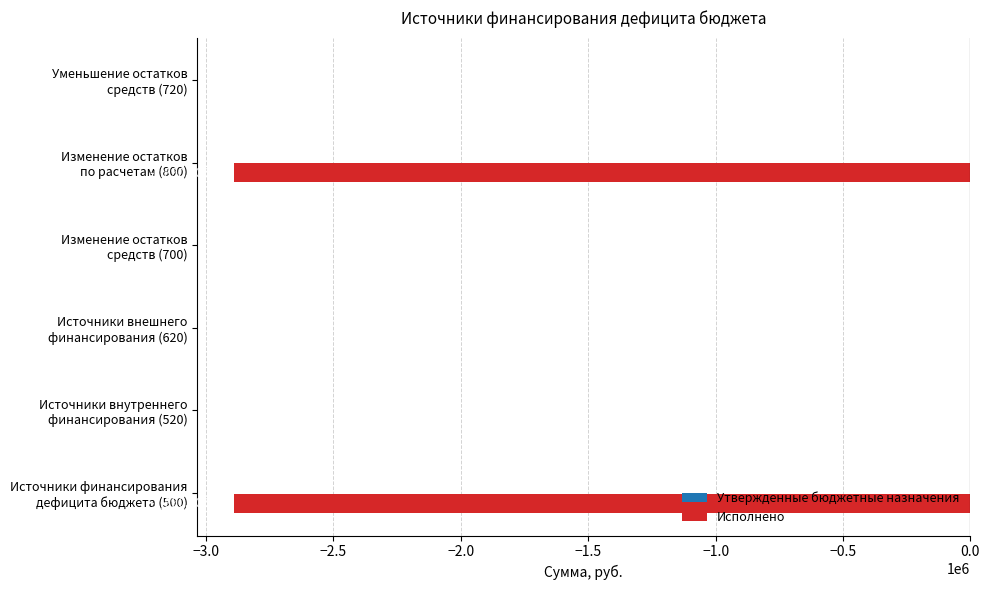

What is the sum of all values?

-5780619.0